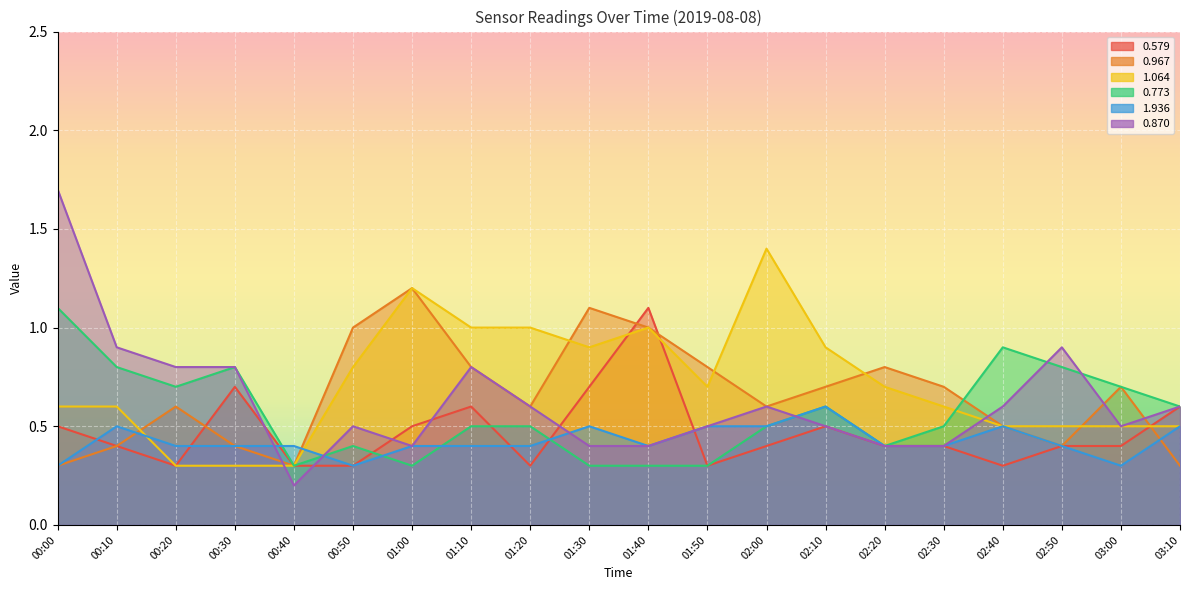

At which category is the sum across all series the highest?

00:00